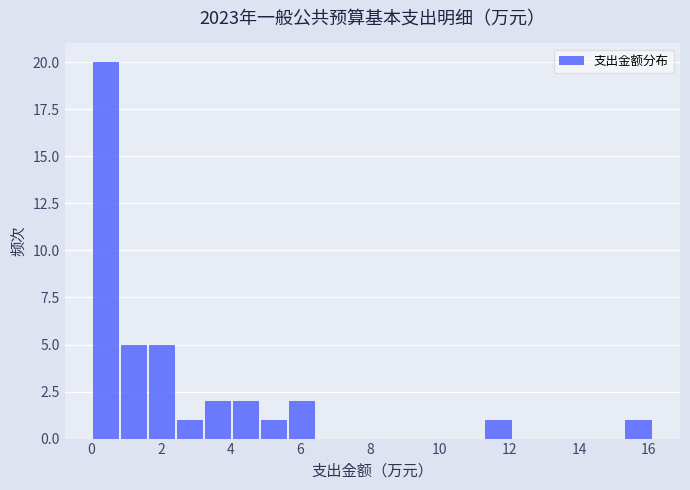

Reading left to right, transcribe this chart: for each bar, give the range it covers on the x-axis and its height. Neither the bar edges nor the heights are printed on the chart, so give them approximately, as read against the axes.

0.0 to 0.8: 20
0.8 to 1.6: 5
1.6 to 2.4: 5
2.4 to 3.2: 1
3.2 to 4.0: 2
4.0 to 4.8: 2
4.8 to 5.6: 1
5.6 to 6.4: 2
6.4 to 7.2: 0
7.2 to 8.0: 0
8.0 to 8.8: 0
8.8 to 9.6: 0
9.6 to 10.4: 0
10.4 to 11.4: 0
11.4 to 12.2: 1
12.2 to 13.0: 0
13.0 to 13.8: 0
13.8 to 14.6: 0
14.6 to 15.4: 0
15.4 to 16.2: 1